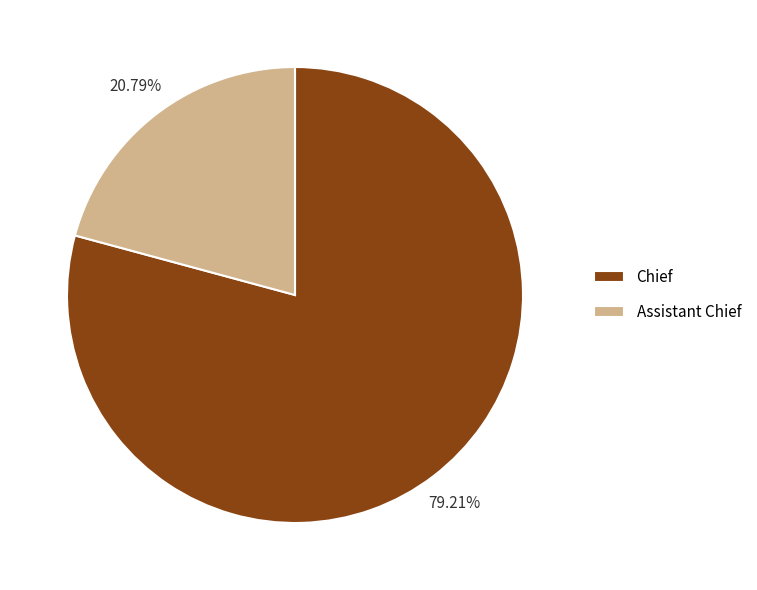

What percentage is the Chief slice, to the nearest percent?

79%